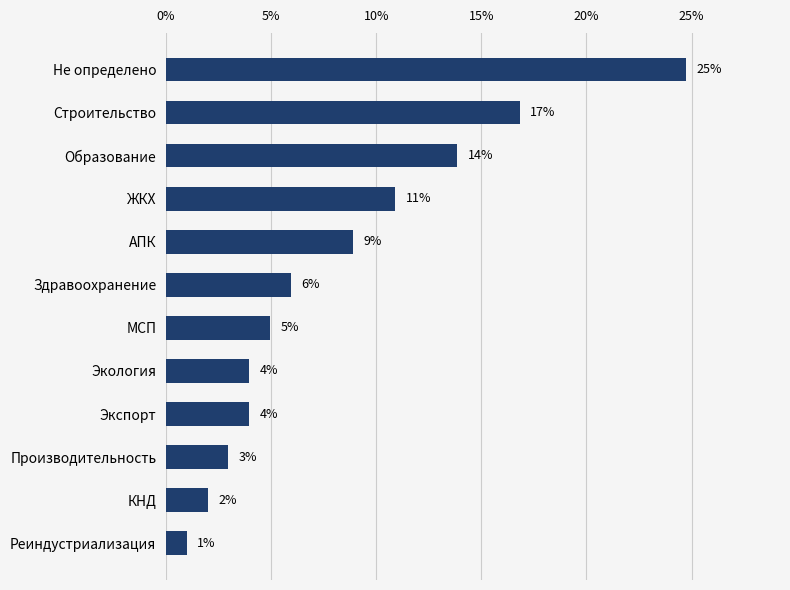

What is the ratio of the value at Не определено to the value at ЖКХ?

2.3